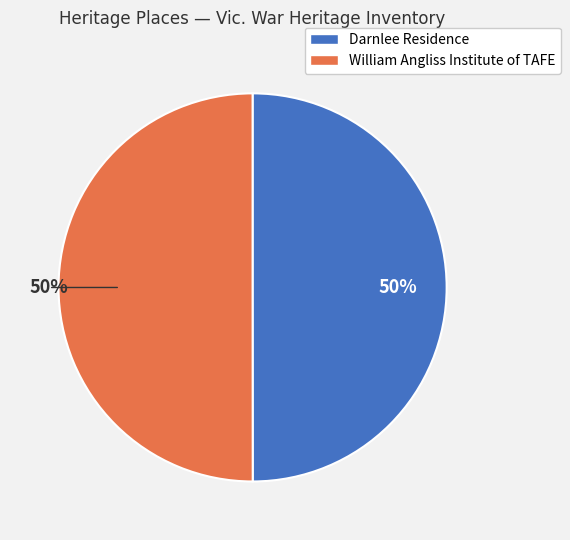

Is the sum of William Angliss Institute of TAFE and Darnlee Residence greater than half?

Yes